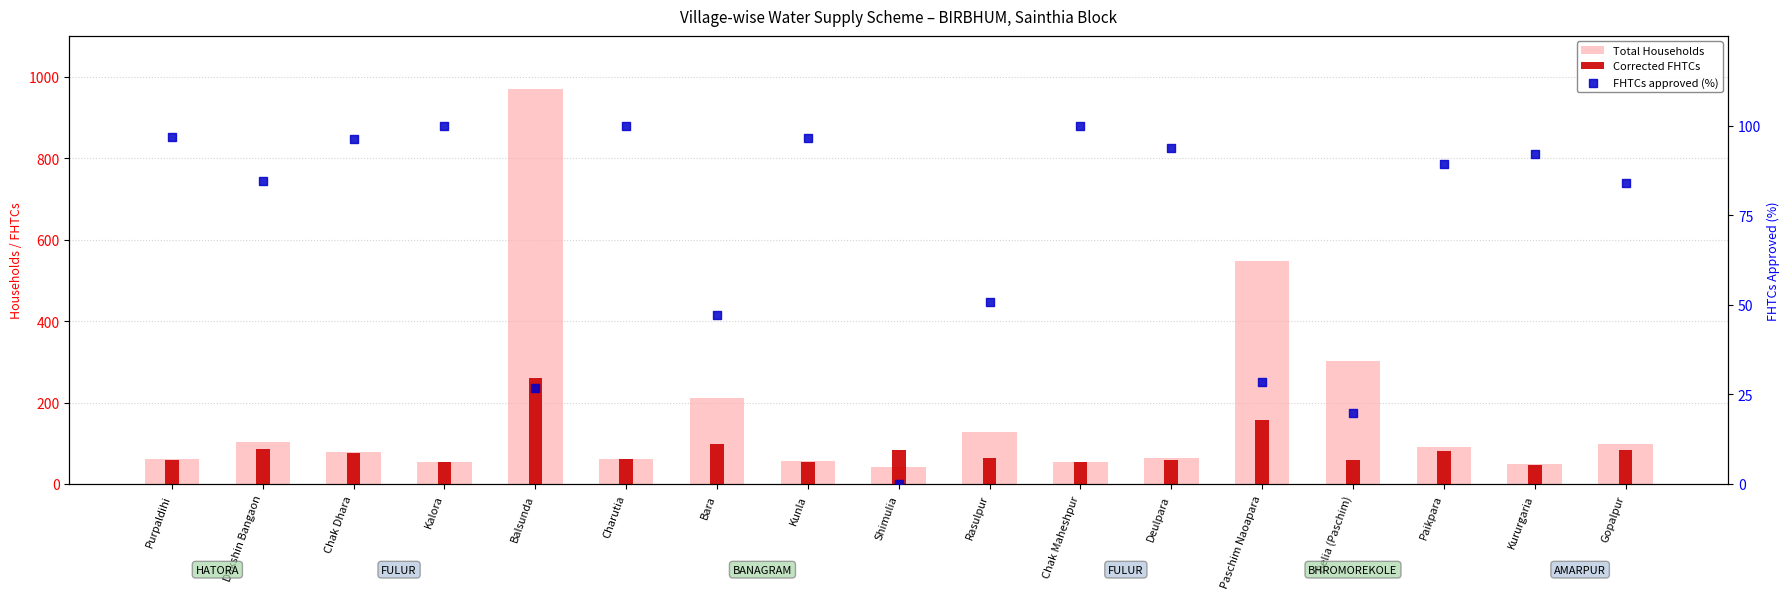

Which series contains the highest Y value?

Total Households